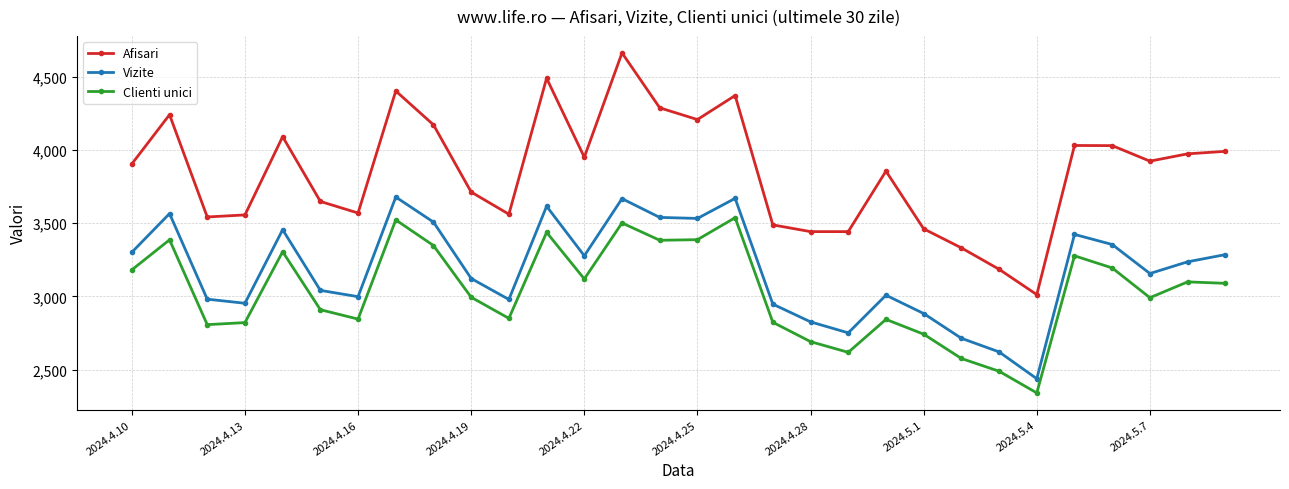

Which series has the largest total across all categories?

Afisari